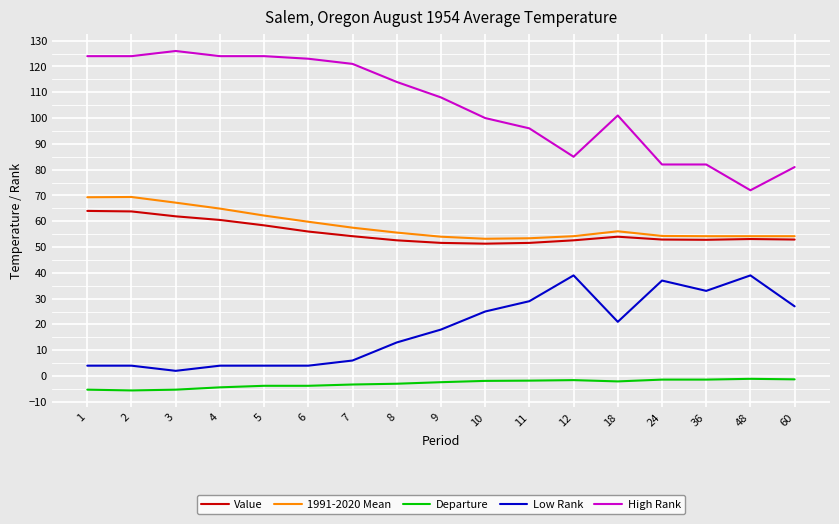

True or false: 1991-2020 Mean and High Rank intersect in this chart.

False